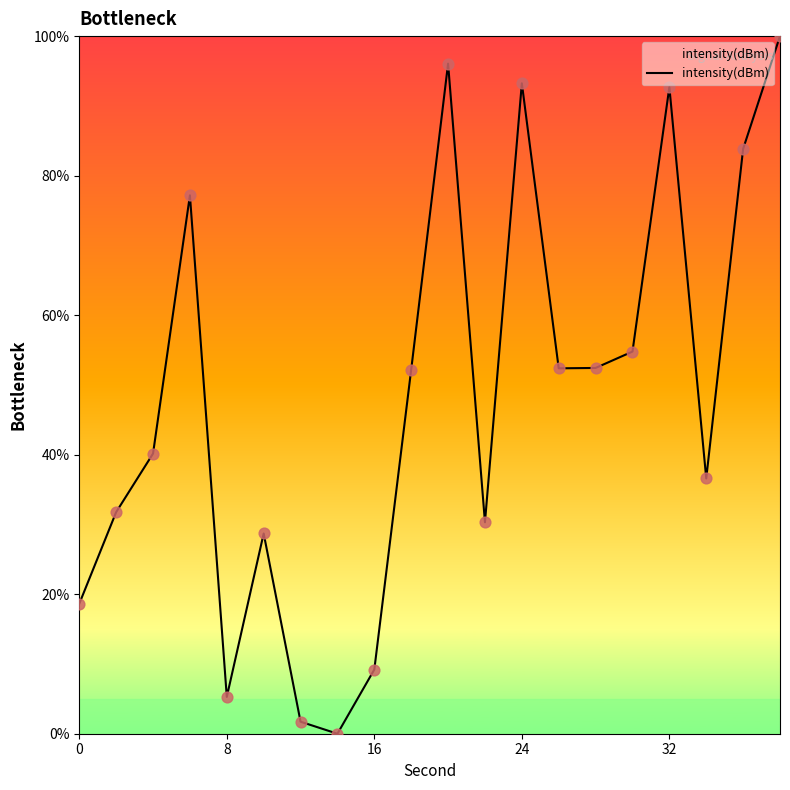

What is the maximum value shown in the chart?

100.0